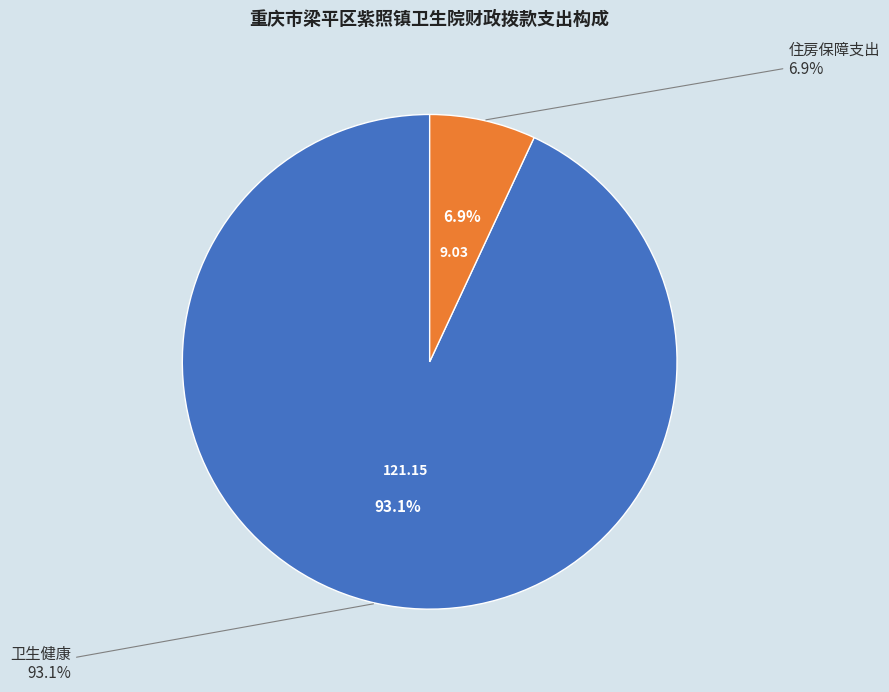

What is the smallest slice in the pie chart?

住房保障支出